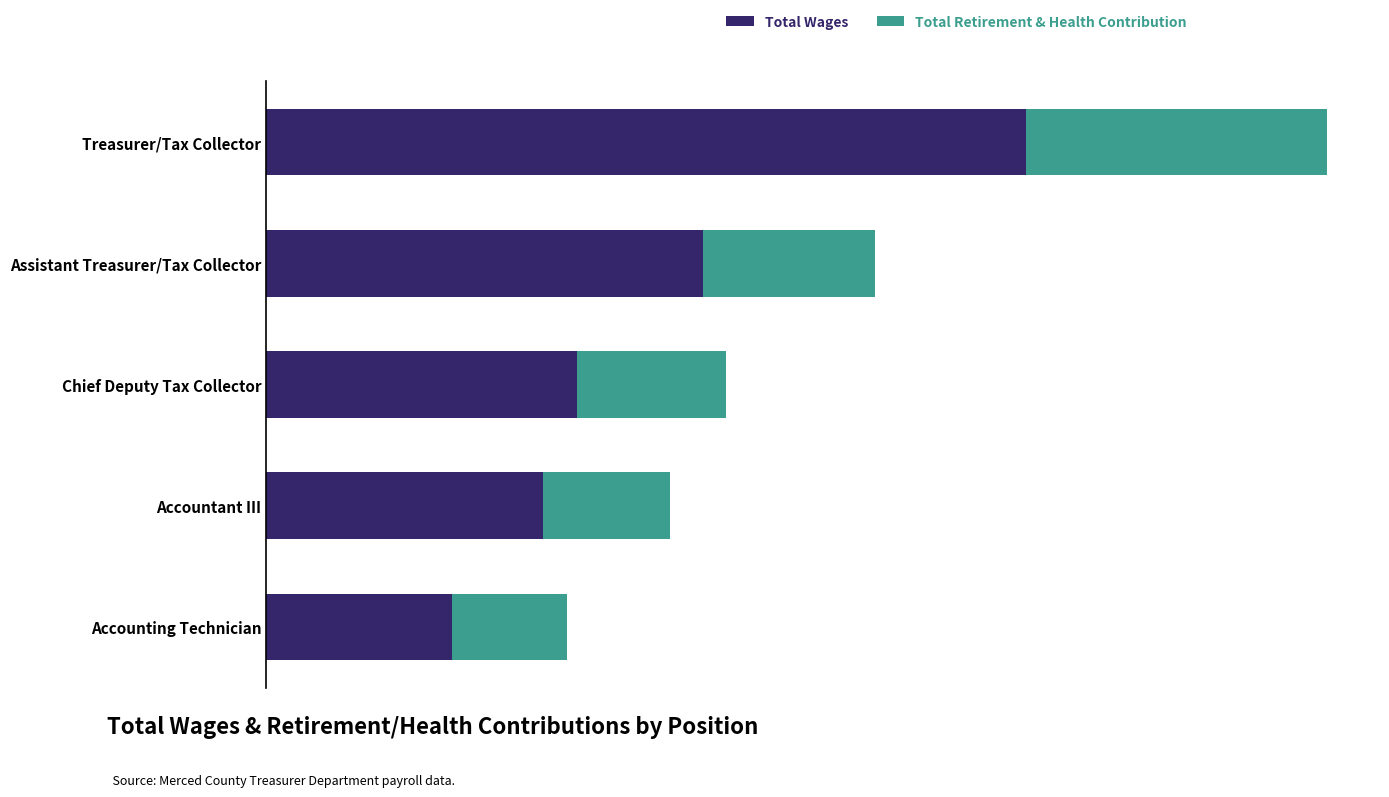

What are all the series names shown in the legend?

Total Wages, Total Retirement & Health Contribution